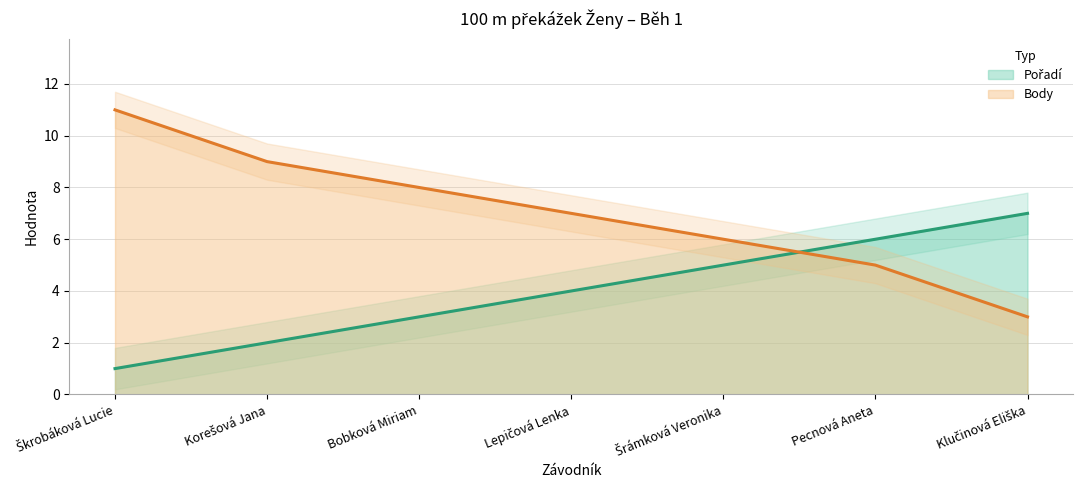

After their last crossing, which series has the higher values: Pořadí or Body?

Pořadí